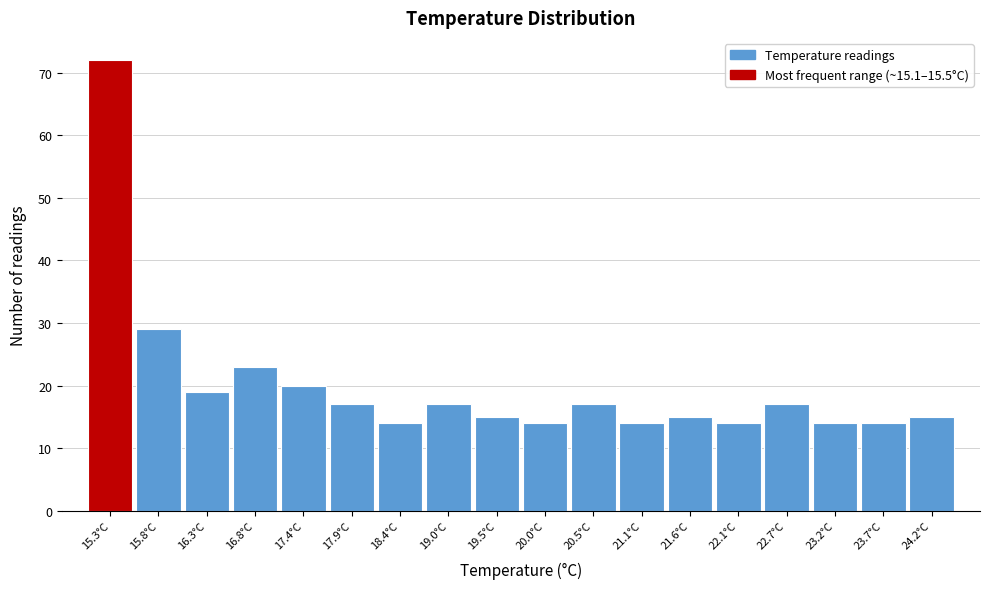

Reading left to right, transcribe this chart: for each bar, give the range it covers on the x-axis and its height. Neither the bar edges nor the heights are printed on the chart, so give them approximately, as read against the axes.

15.0 to 15.5: 72
15.5 to 16.1: 29
16.1 to 16.6: 19
16.6 to 17.1: 23
17.1 to 17.6: 20
17.6 to 18.2: 17
18.2 to 18.7: 14
18.7 to 19.2: 17
19.2 to 19.8: 15
19.8 to 20.3: 14
20.3 to 20.8: 17
20.8 to 21.3: 14
21.3 to 21.9: 15
21.9 to 22.4: 14
22.4 to 22.9: 17
22.9 to 23.4: 14
23.4 to 24.0: 14
24.0 to 24.5: 15